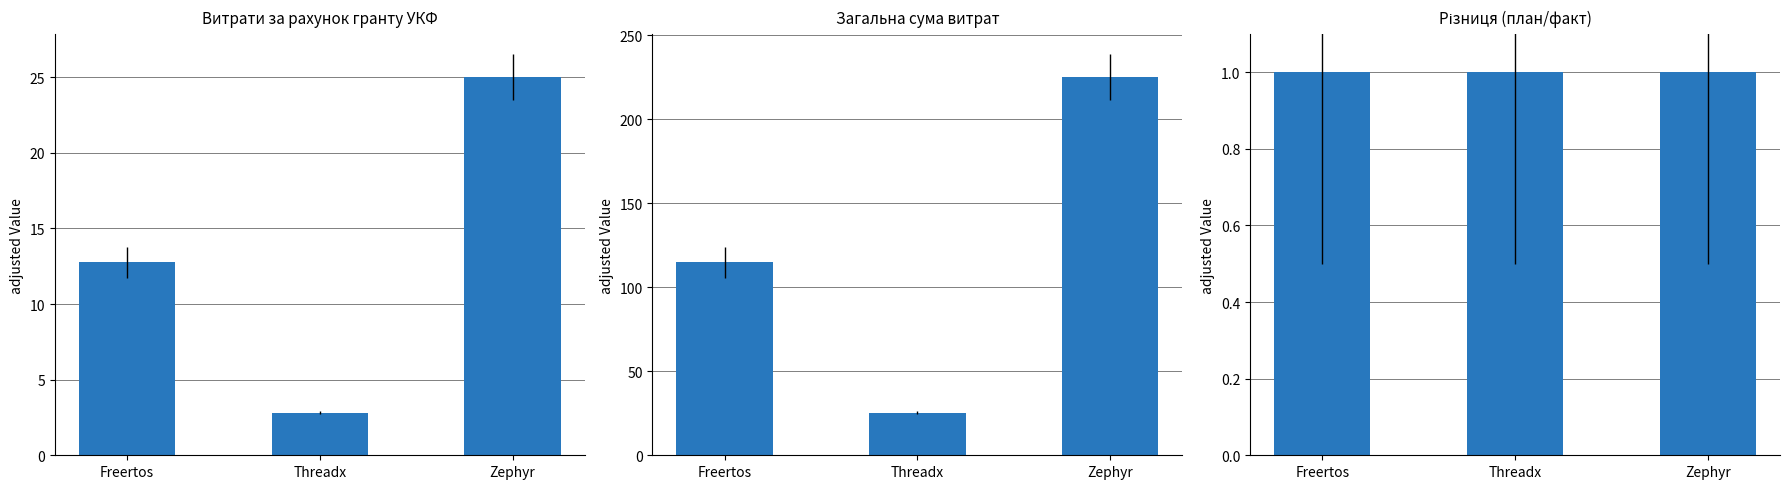

Count the number of categories in the chart.

3